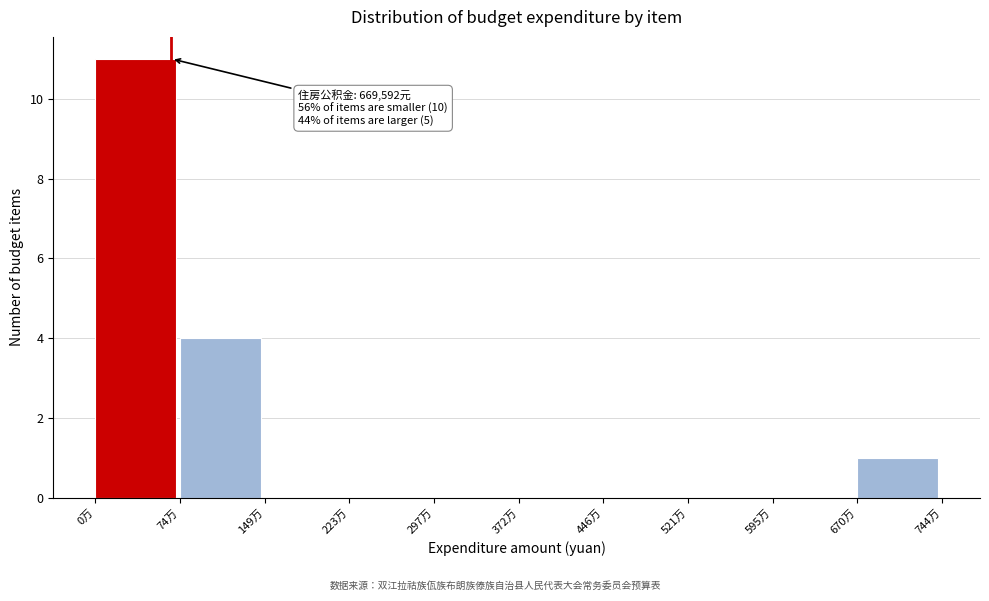

Reading left to right, what are all the values shown in this chart?

0万=11	74万=4	149万=0	223万=0	297万=0	372万=0	446万=0	521万=0	595万=0	670万=1